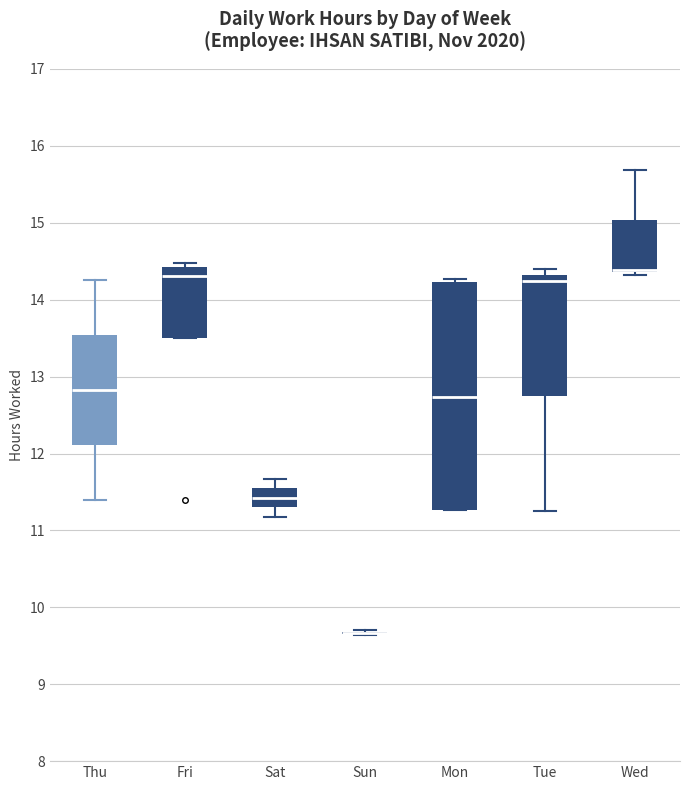

Reading left to right, transcribe this box plot: for each box, give where its median line is, the range the box spans, and where its two whiskers end, as read against the y-axis. The values are not printed on the chart, so give them approximately, as read against the axis.

Thu: median 12.8, box 12.1 to 13.5, whiskers 11.4 to 14.3
Fri: median 14.3, box 13.5 to 14.4, whiskers 13.5 to 14.5
Sat: median 11.4, box 11.3 to 11.5, whiskers 11.2 to 11.7
Sun: box collapsed to a line at 9.7, whiskers 9.6 to 9.7
Mon: median 12.7, box 11.3 to 14.2, whiskers 11.3 to 14.3
Tue: median 14.2, box 12.7 to 14.3, whiskers 11.3 to 14.4
Wed: median 14.4 (drawn on the box's lower edge), box 14.4 to 15.0, whiskers 14.3 to 15.7